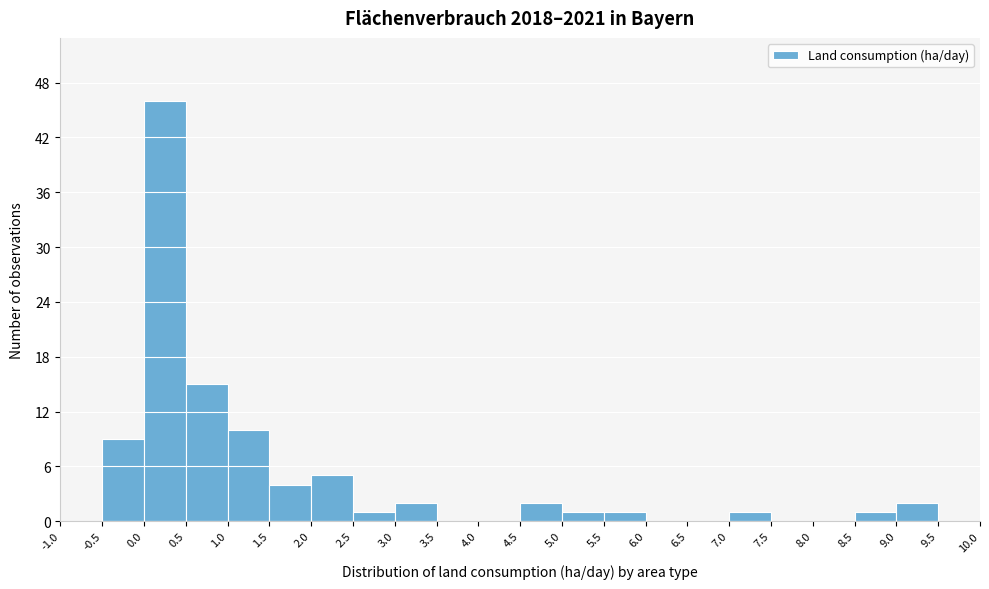

Which range on the x-axis has the tallest bar?

0.0 to 0.5